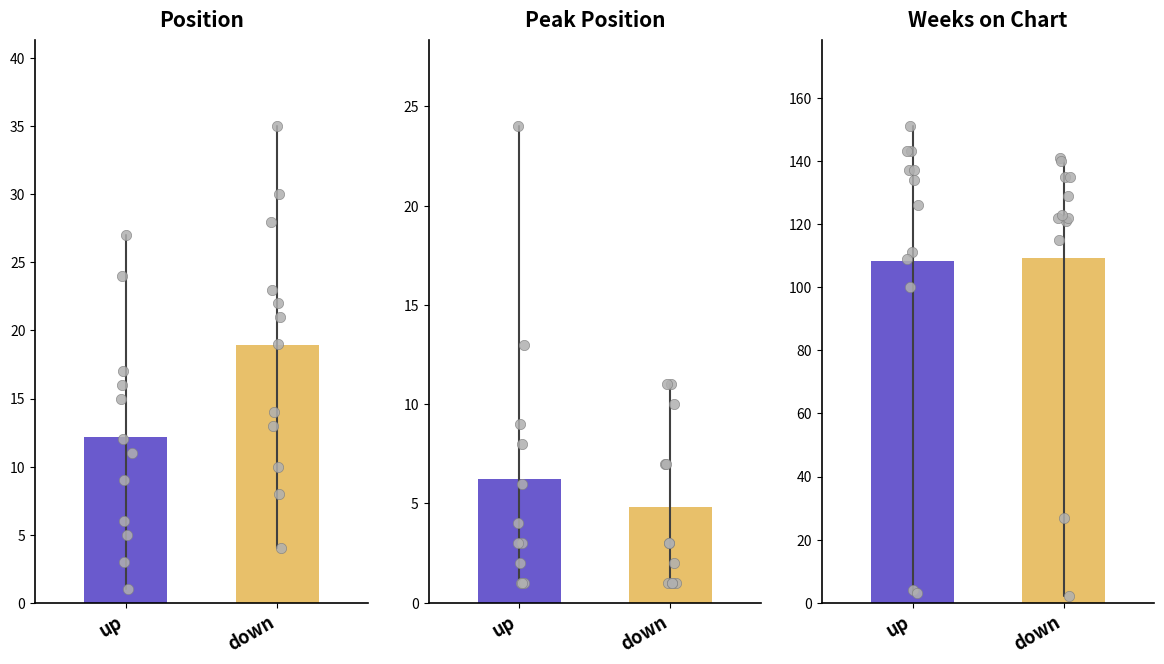

Which series reaches the minimum Y coordinate?

Avg Peak Position